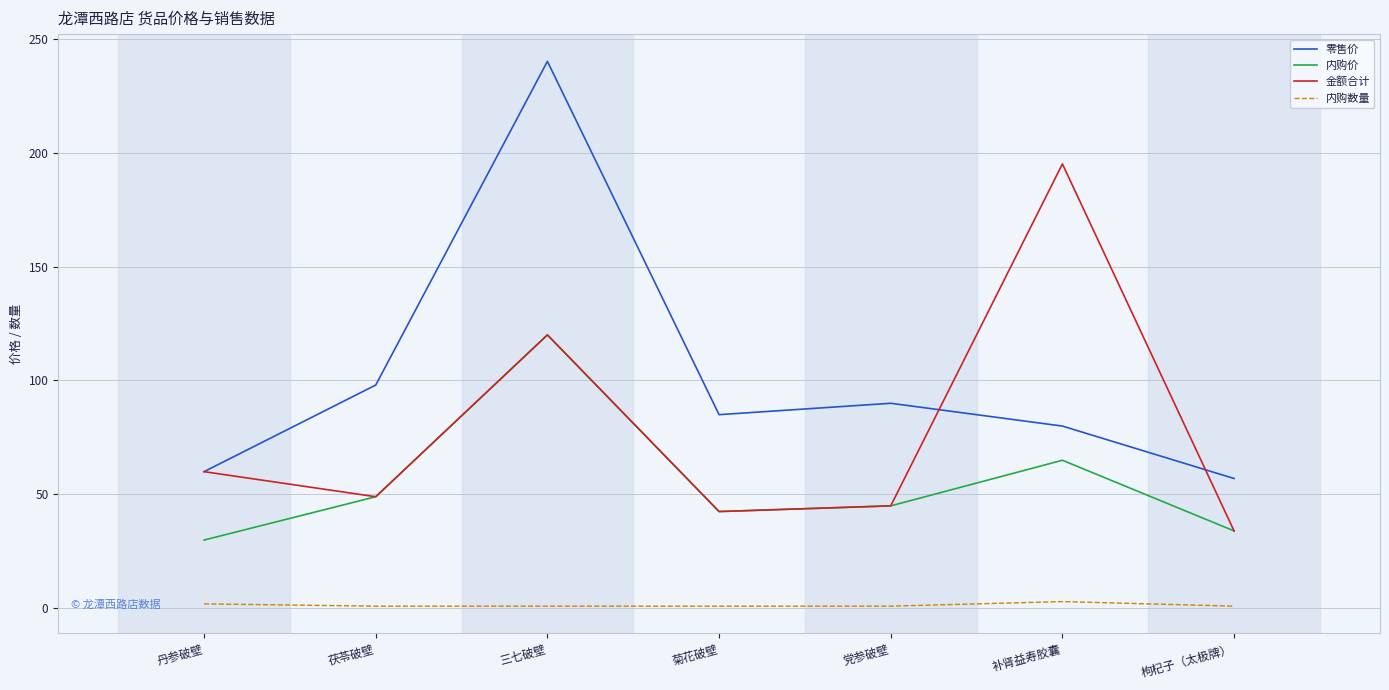

Where does the 金额合计 series first go above 49?

丹参破壁